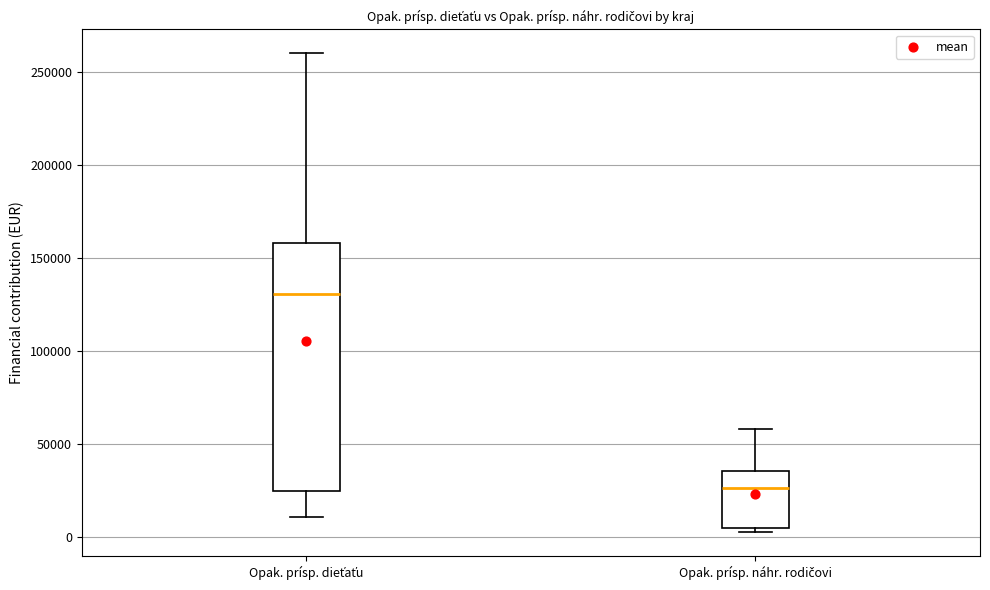

Where is the upper edge of the box for Opak. prísp. náhr. rodičovi on the y-axis? The values are not printed on the chart, so give them approximately, as read against the axis.

35000